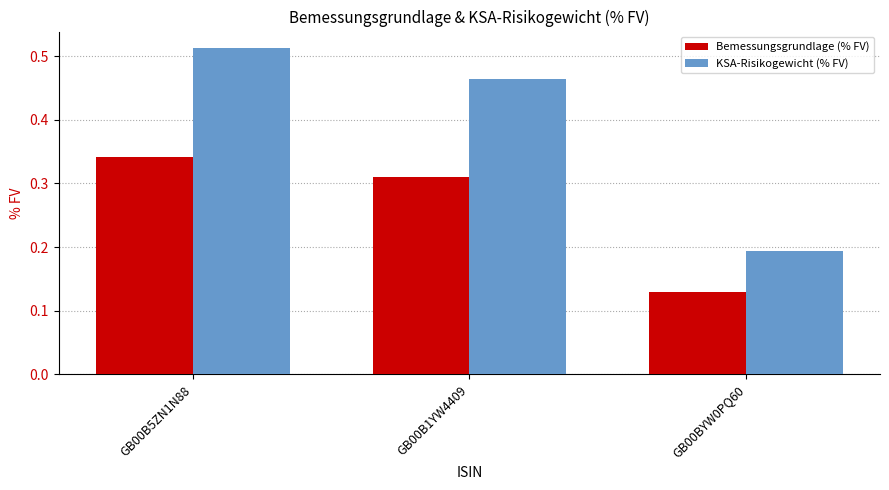

At GB00B1YW4409, list the series in order from largest to smallest.

KSA-Risikogewicht (% FV), Bemessungsgrundlage (% FV)